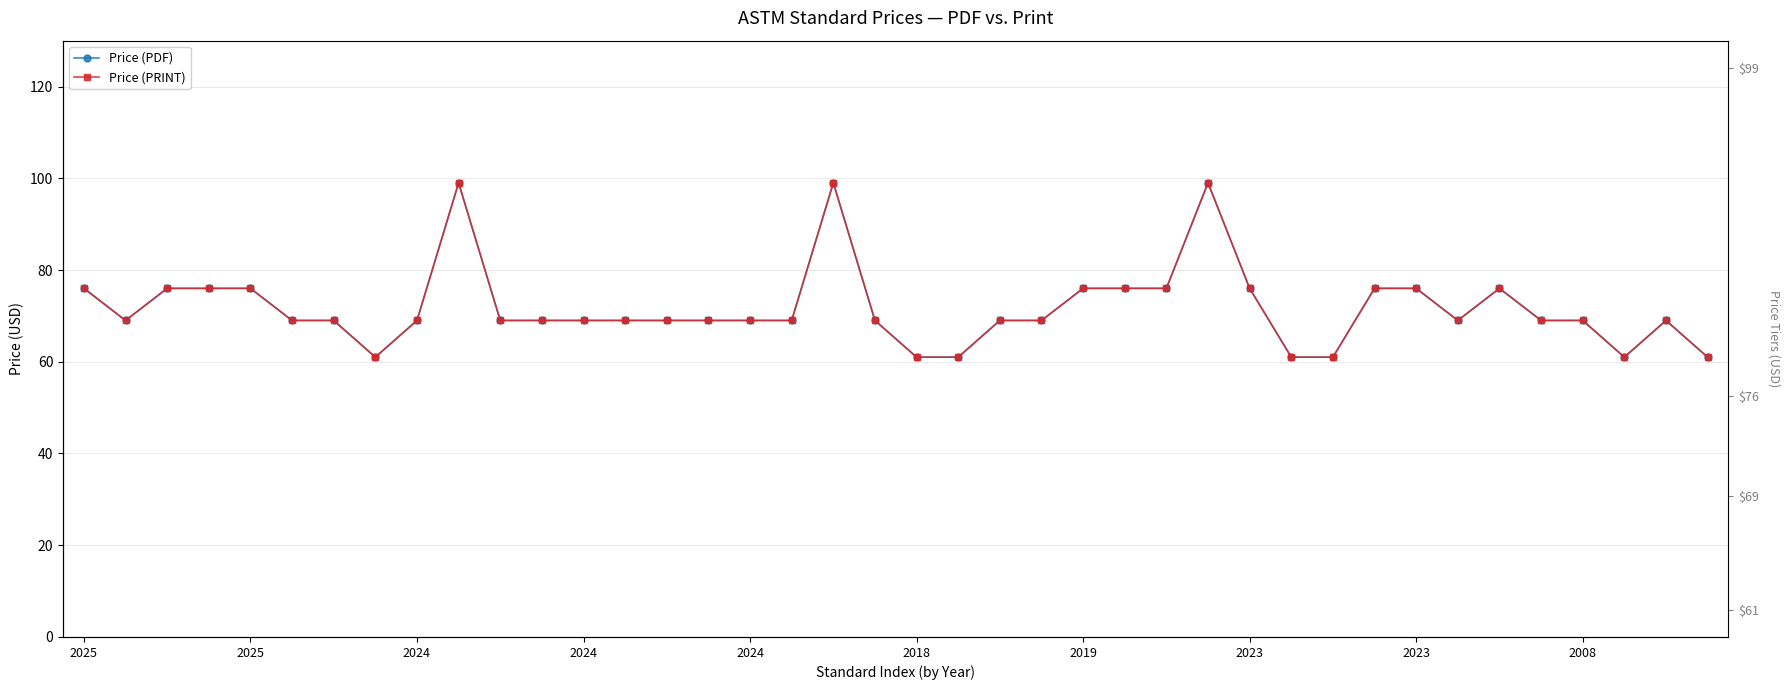

Where is the first local minimum for Price (PDF)?

2025